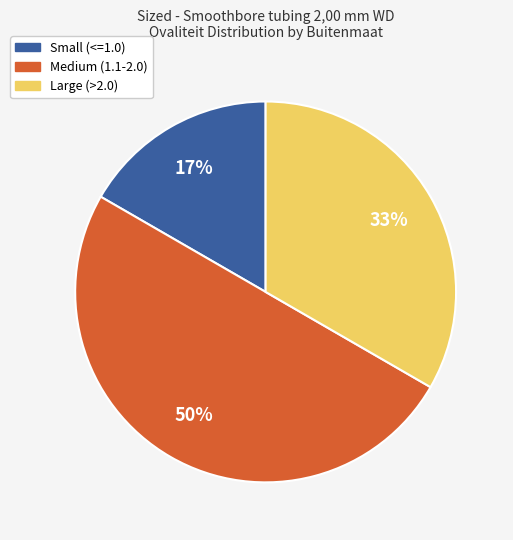

To the nearest percent, what is the average slice percentage?

33%